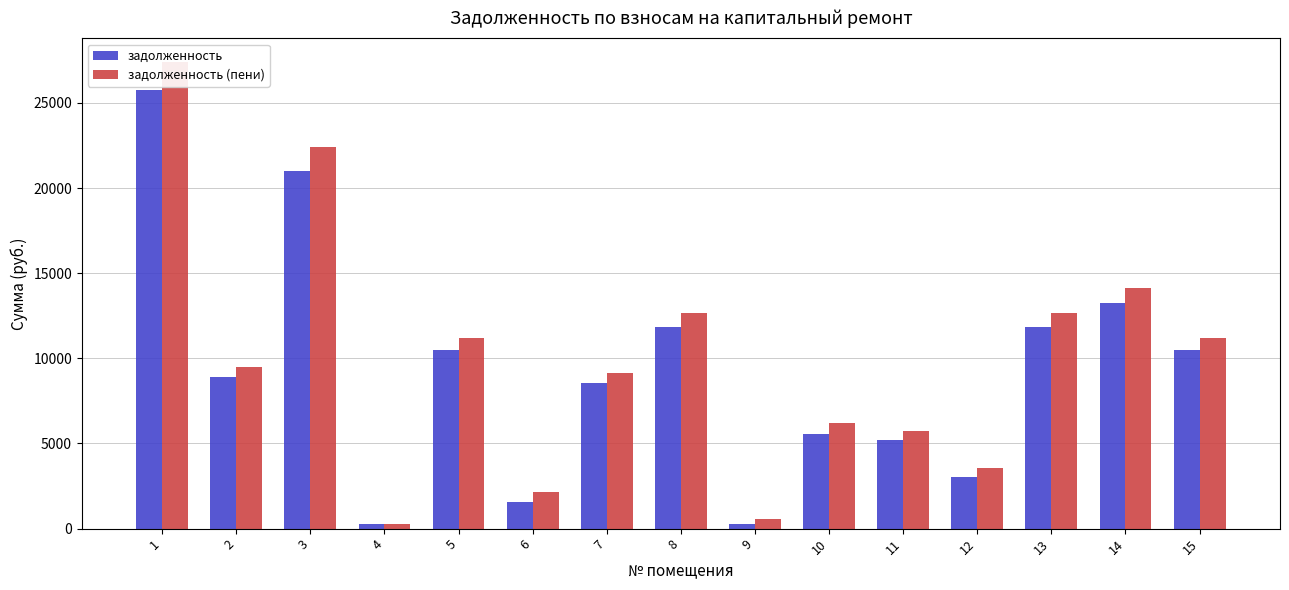

What is the difference between the highest and lowest values at 11?

579.2